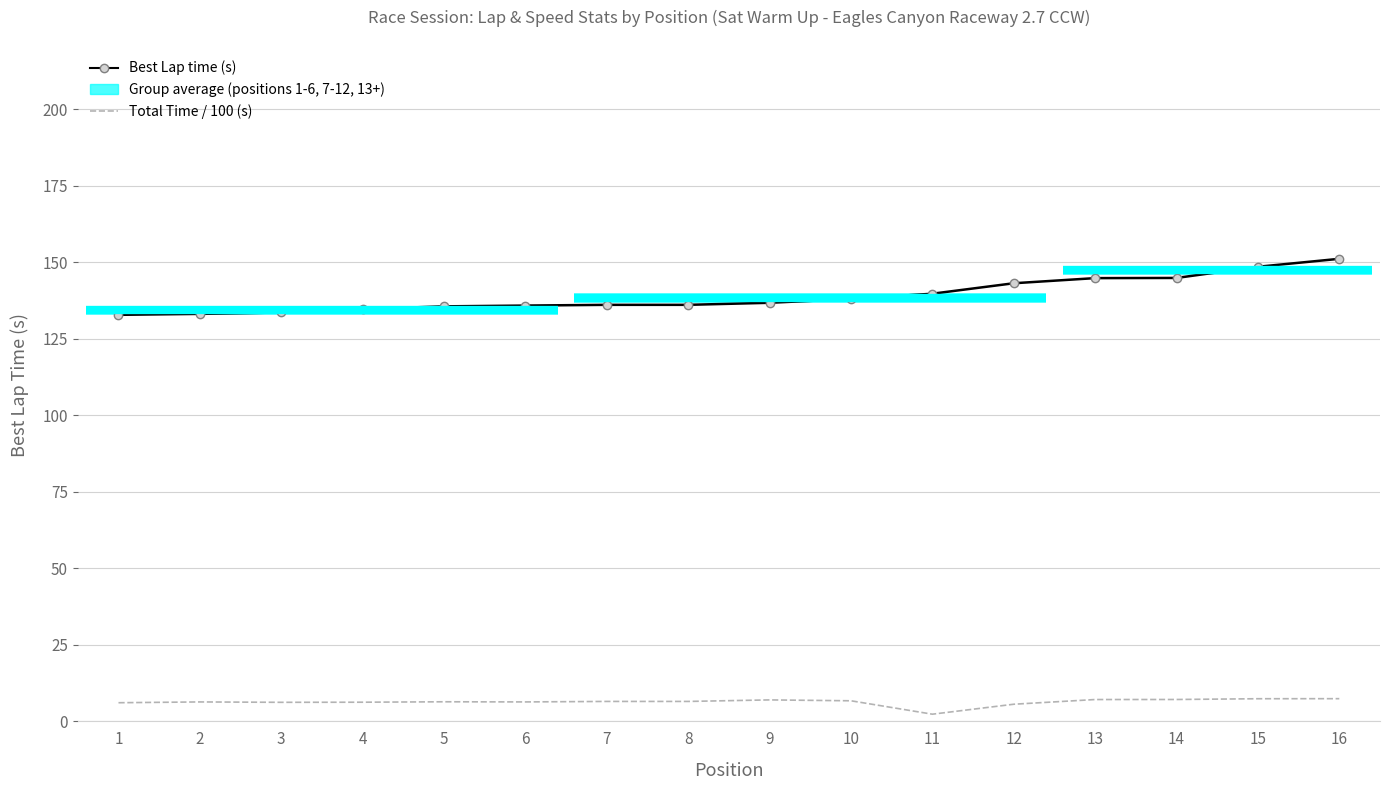

True or false: Best Lap time (s) and Total Time / 100 (s) cross at least once.

False